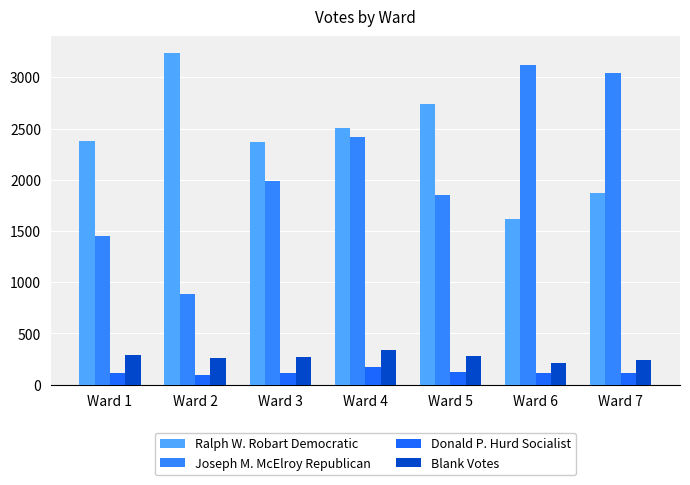

True or false: Joseph M. McElroy Republican has a value of 1296 at Ward 7.

False